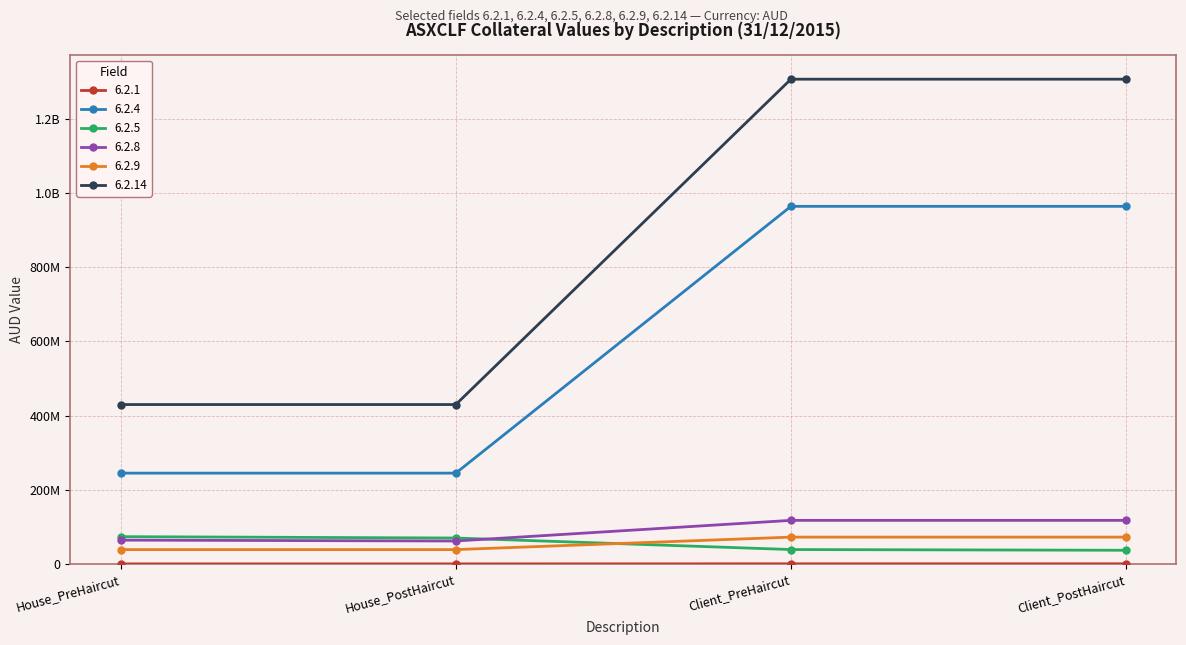

Does the chart have visible grid lines?

Yes